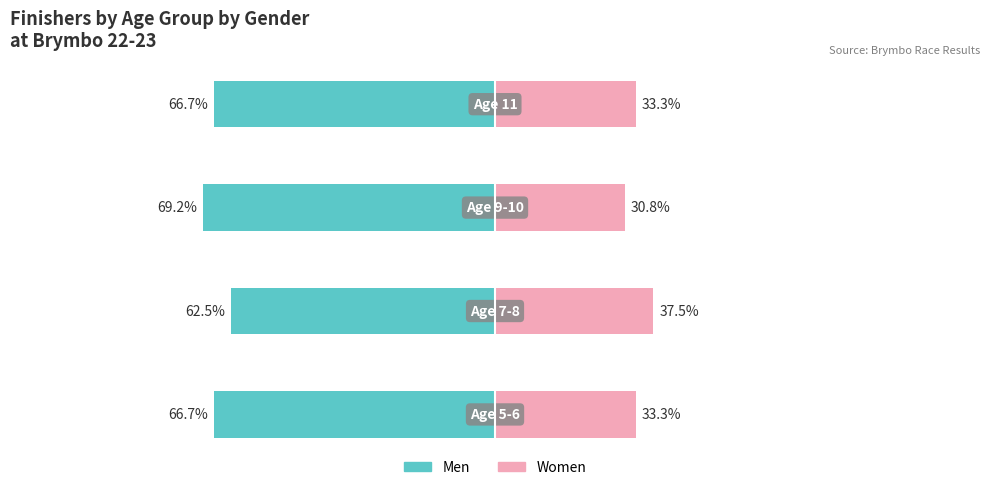

Is it true that Men equals -86.1 at 1?

False